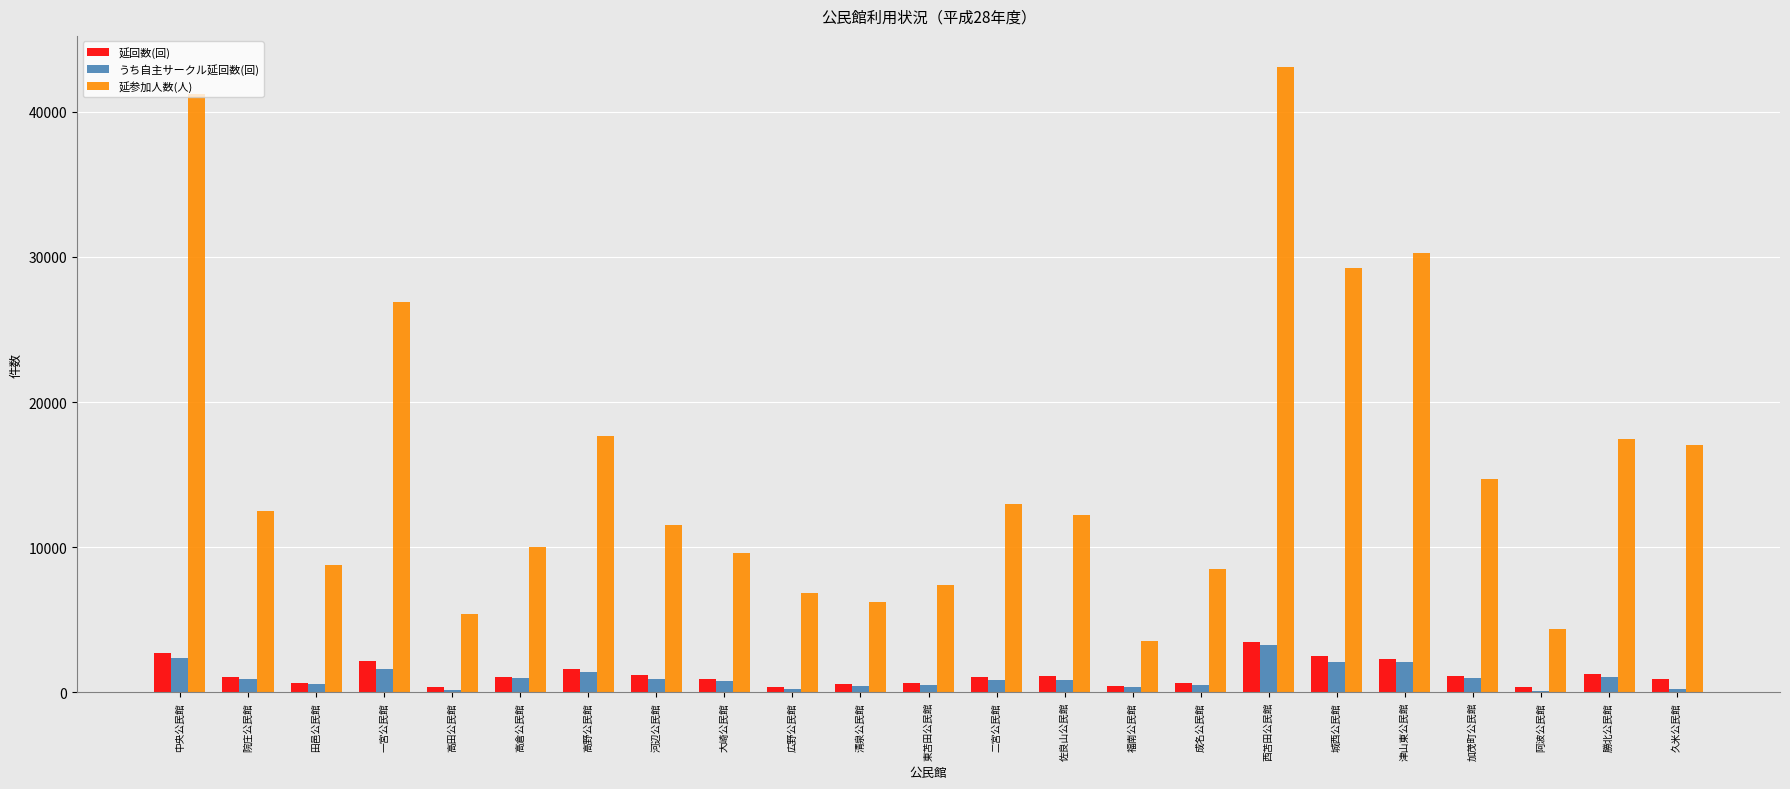

Which series changed the most between 清泉公民館 and 佐良山公民館?

延参加人数(人)